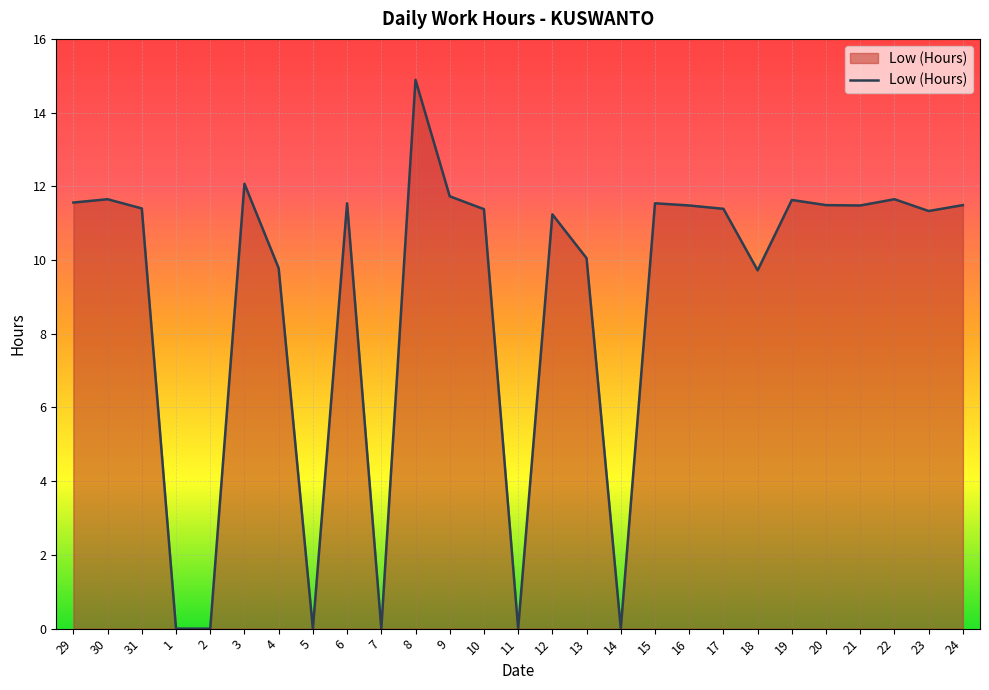

Which has a higher value, 9 or 4?

9